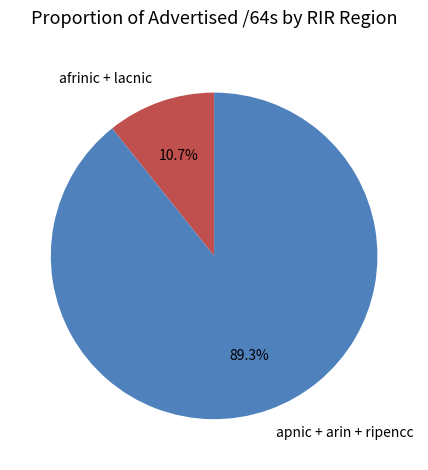

What percentage is NOT represented by apnic + arin + ripencc?

10.7%